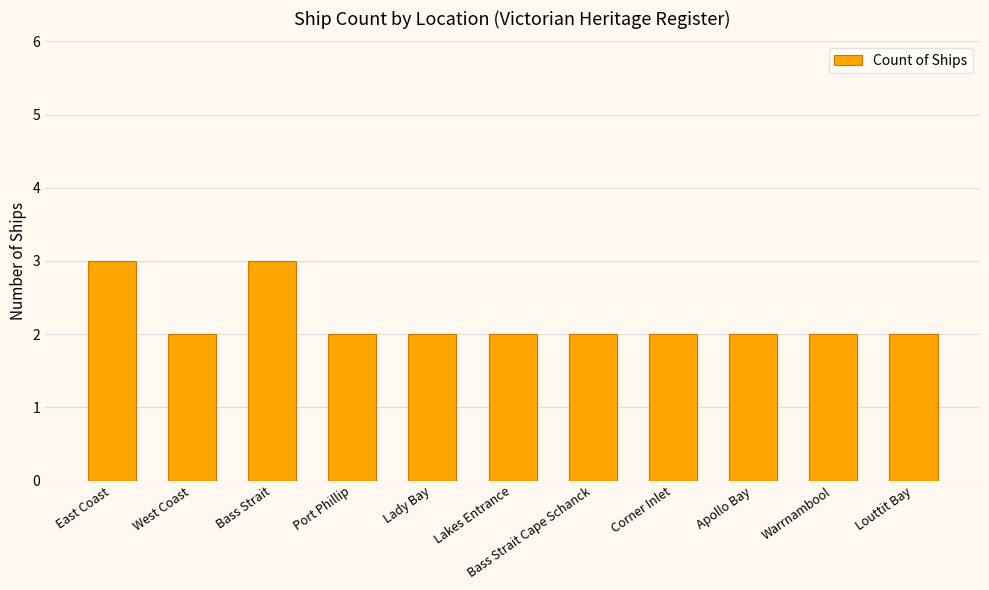

Are the bars horizontal?

No